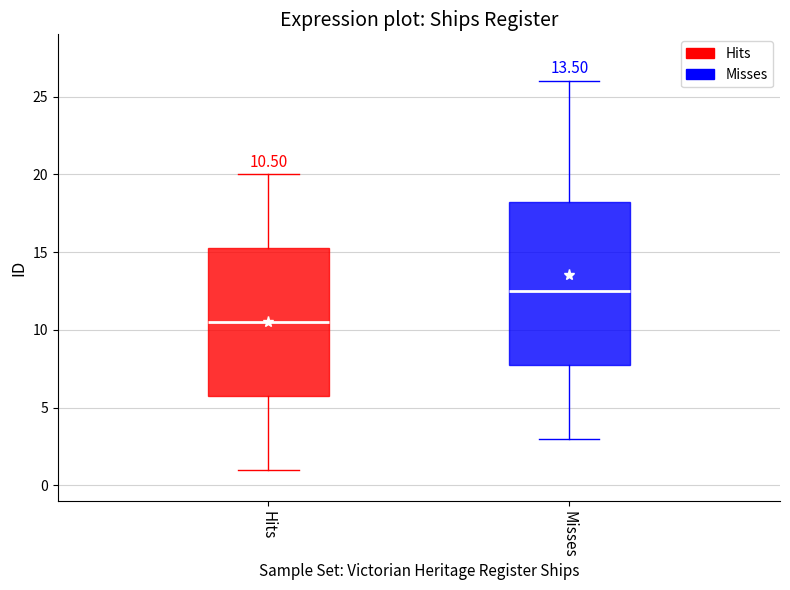

Comparing the boxes themselves (not the whiskers), which one is the tallest?

Misses